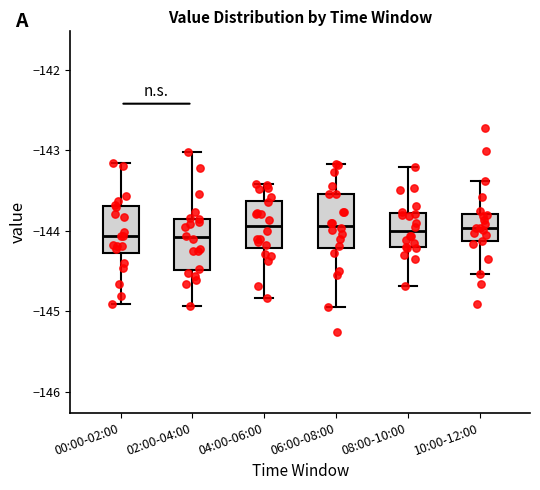

Where does the lower whisker of the box for 02:00-04:00 end on the y-axis? The values are not printed on the chart, so give them approximately, as read against the axis.

-144.9